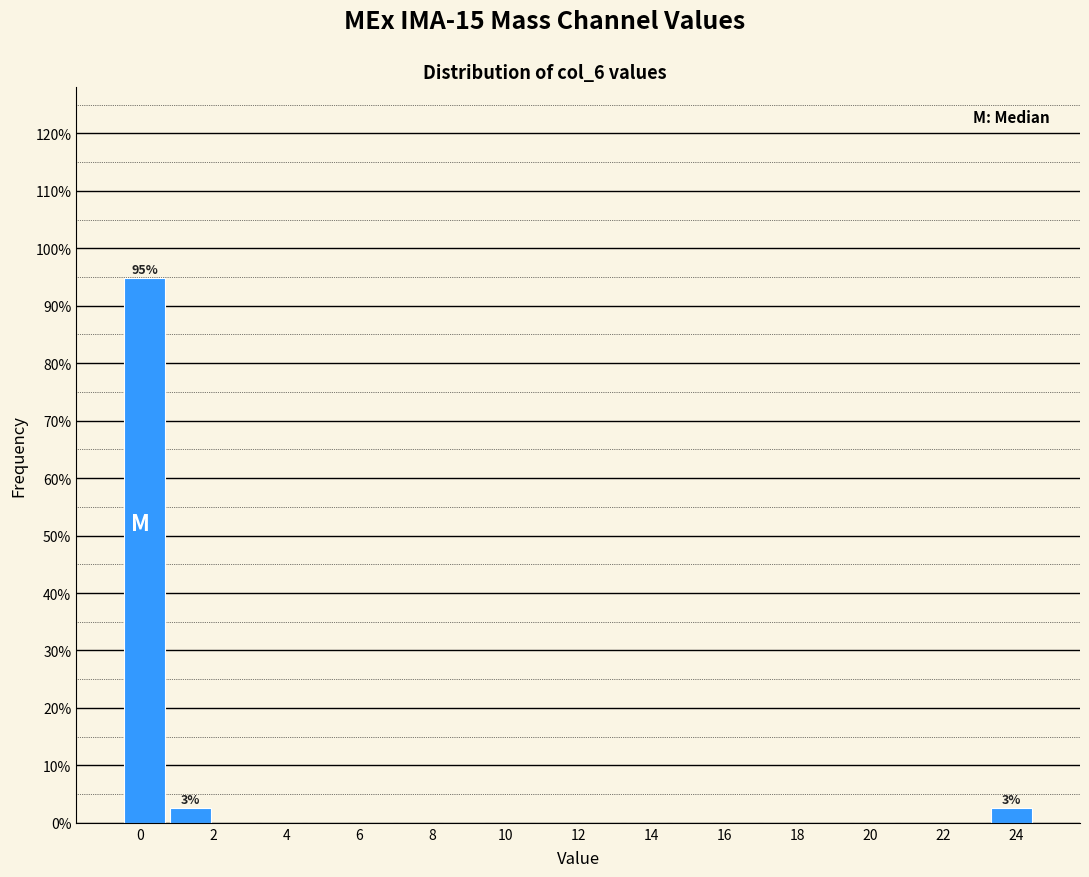

Over which range of the x-axis is the bar tallest?

-0.50 to 0.75